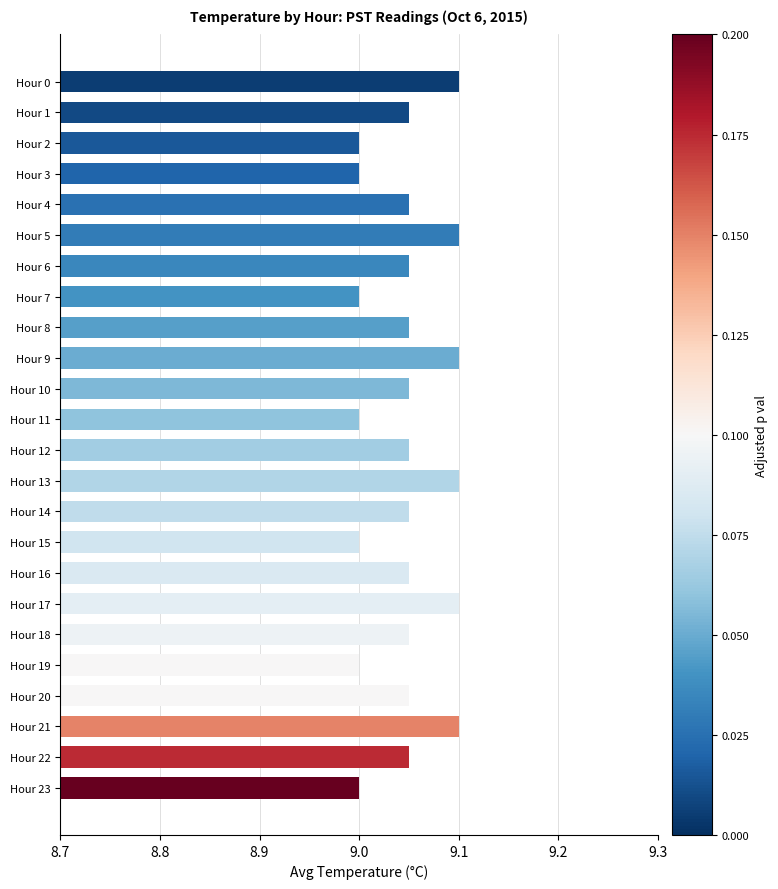

How many values are between 9 and 10?

24